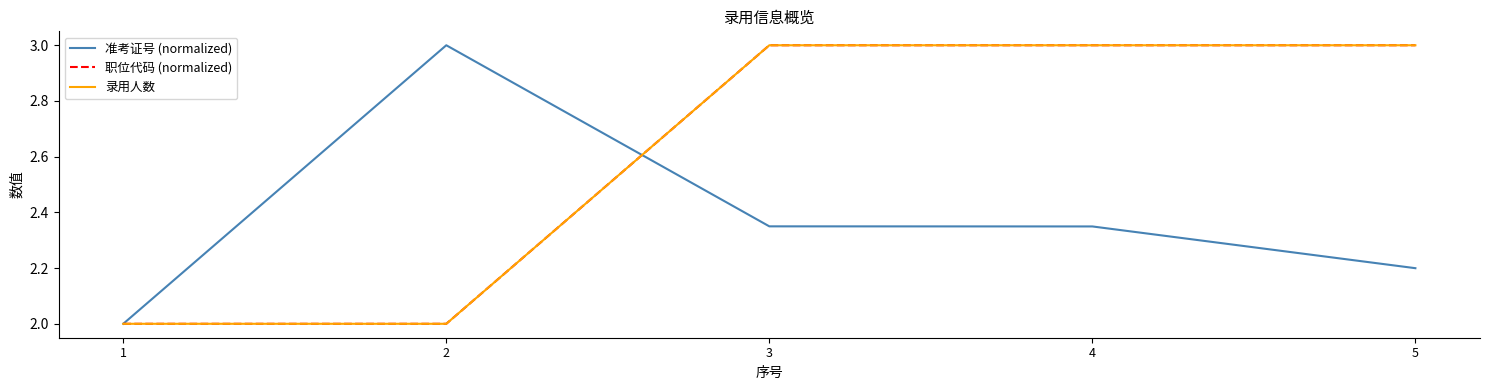

What is the value of the 职位代码 (normalized) point at the 2nd from the left?

2.0